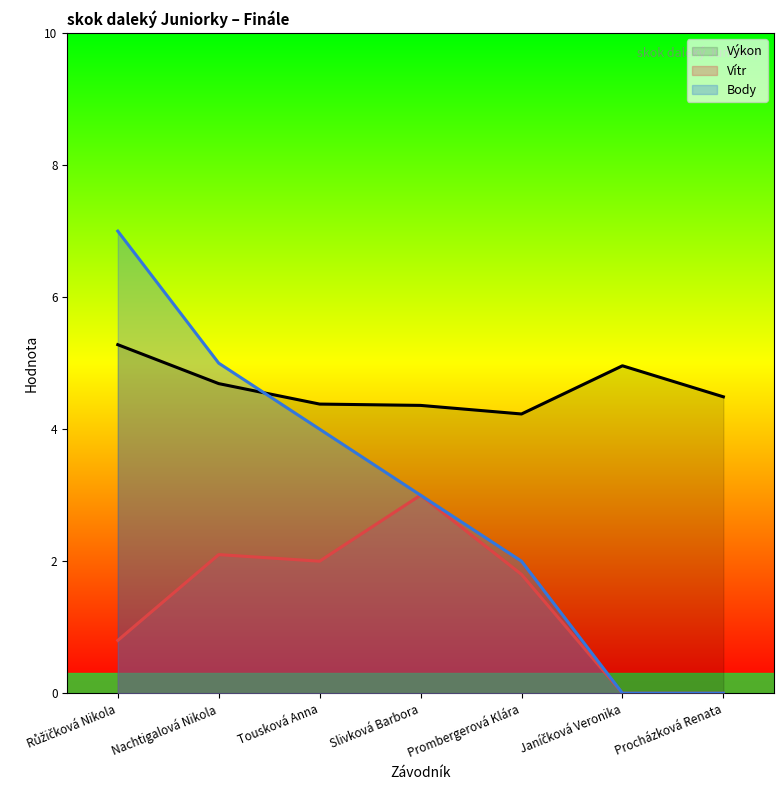

What is the greatest value displayed?

7.0